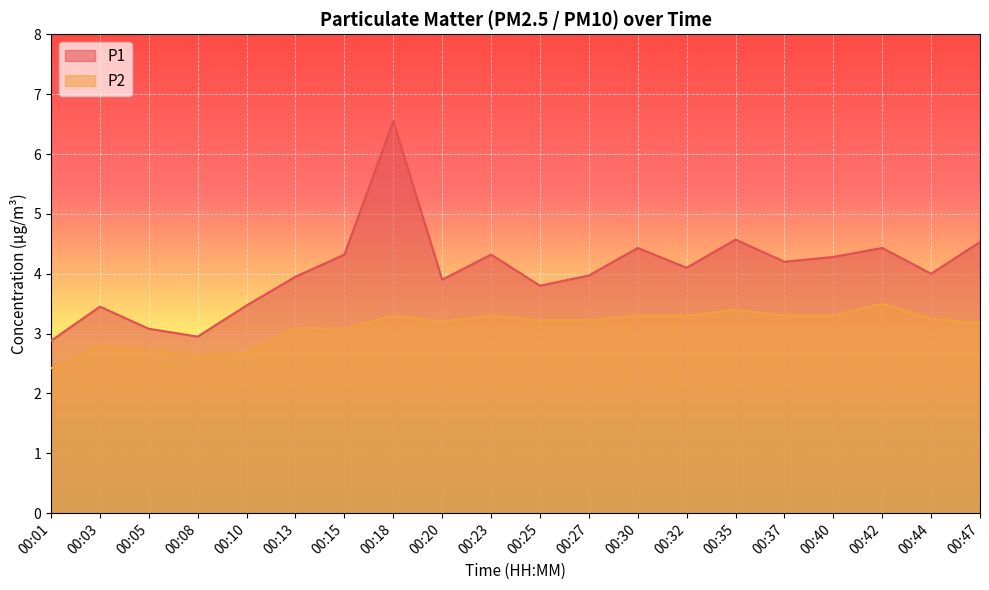

Which series changed the most between 00:27 and 00:37?

P1